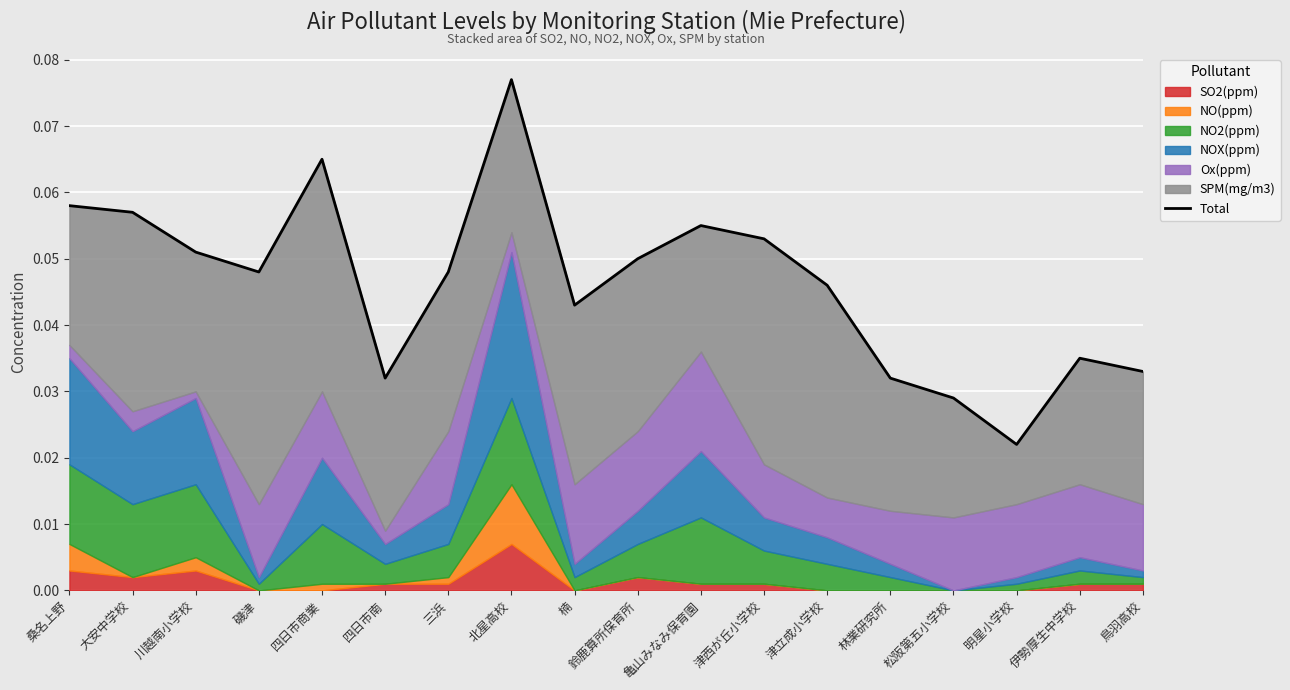

List the labels in order of value, largest first.

北星高校, 四日市商業, 桑名上野, 大安中学校, 亀山みなみ保育園, 津西が丘小学校, 川越南小学校, 鈴鹿算所保育所, 磯津, 三浜, 津立成小学校, 楠, 伊勢厚生中学校, 鳥羽高校, 四日市南, 林業研究所, 松阪第五小学校, 明星小学校